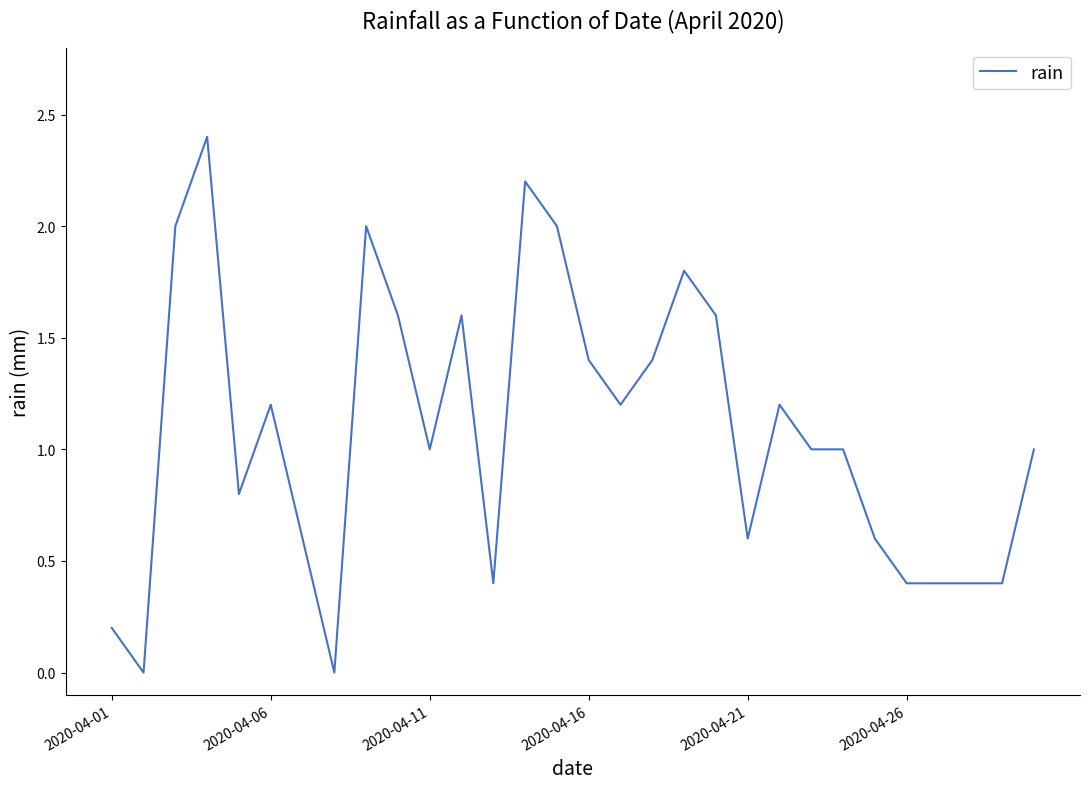

What is the maximum value shown in the chart?

2.4